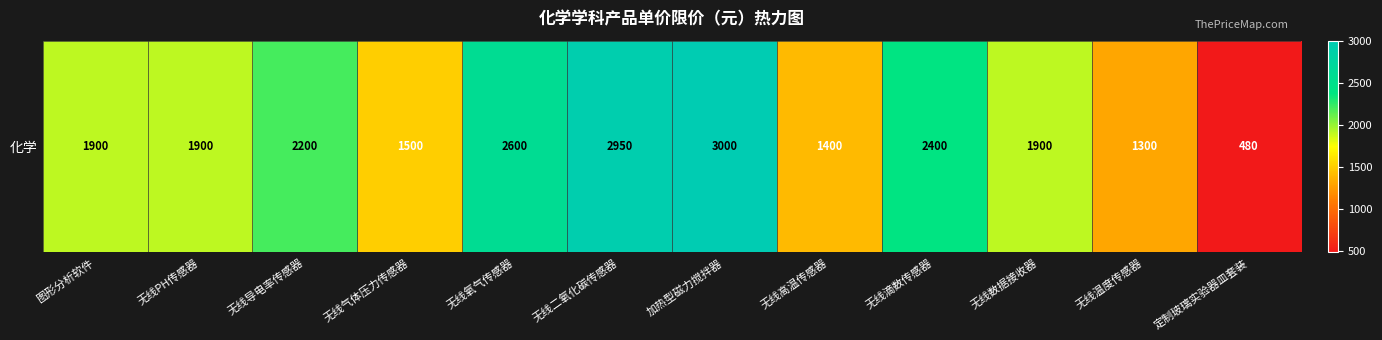

Reading left to right, list all the values displayed in this chart.

图形分析软件=1900	无线PH传感器=1900	无线导电率传感器=2200	无线气体压力传感器=1500	无线氧气传感器=2600	无线二氧化碳传感器=2950	加热型磁力搅拌器=3000	无线高温传感器=1400	无线滴数传感器=2400	无线数据接收器=1900	无线温度传感器=1300	定制玻璃实验器皿套装=480